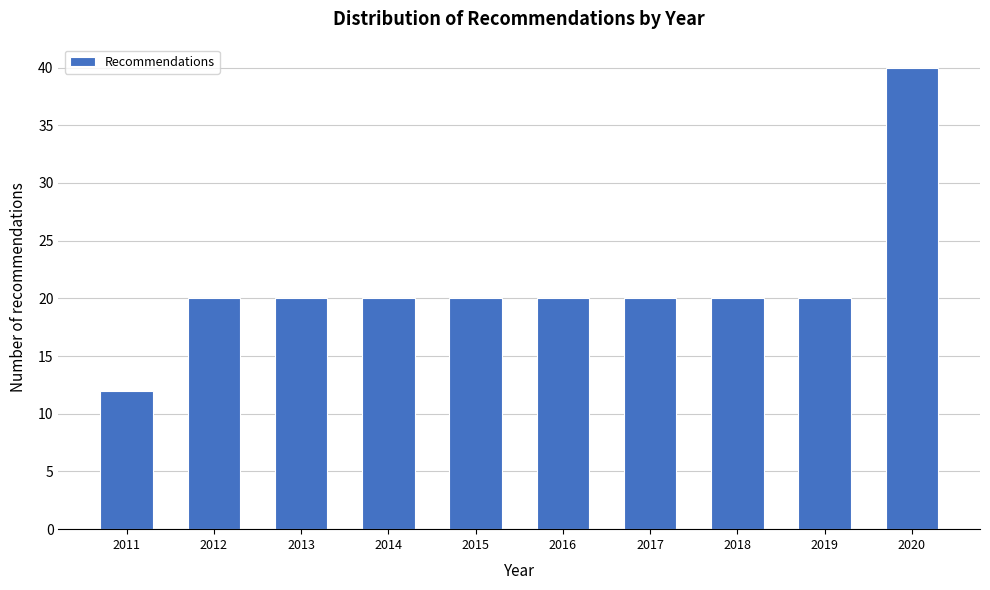

Reading right to left, extract all data points from this chart.

40	20	20	20	20	20	20	20	20	12